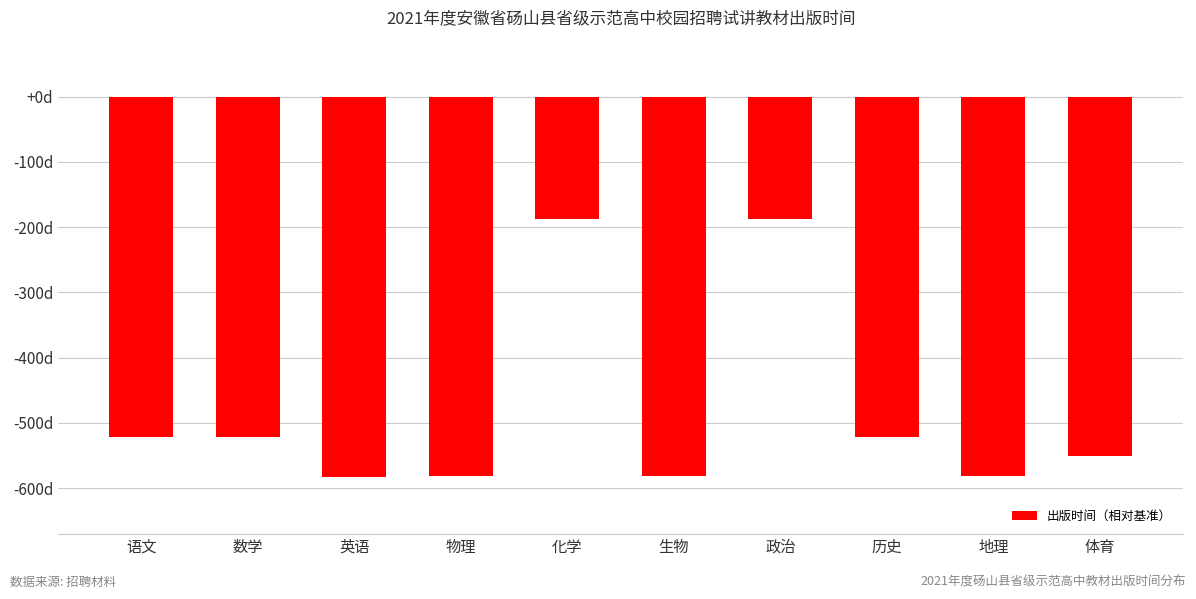

What is the maximum value shown in the chart?

-187